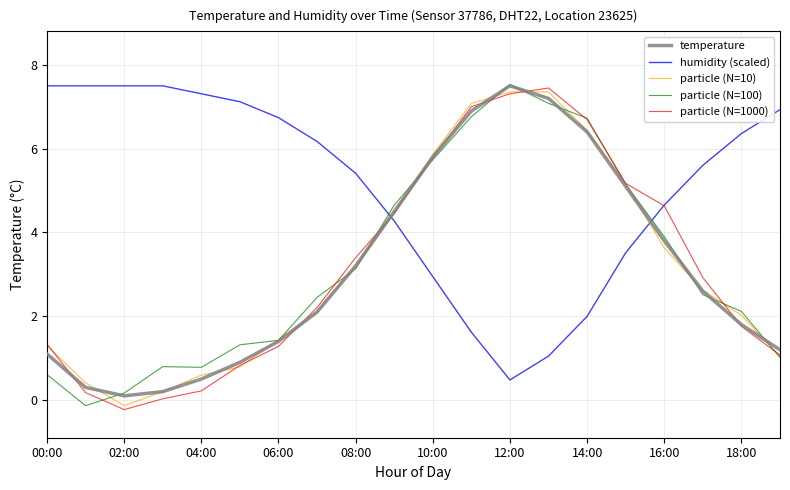

What is the greatest value displayed?

7.5